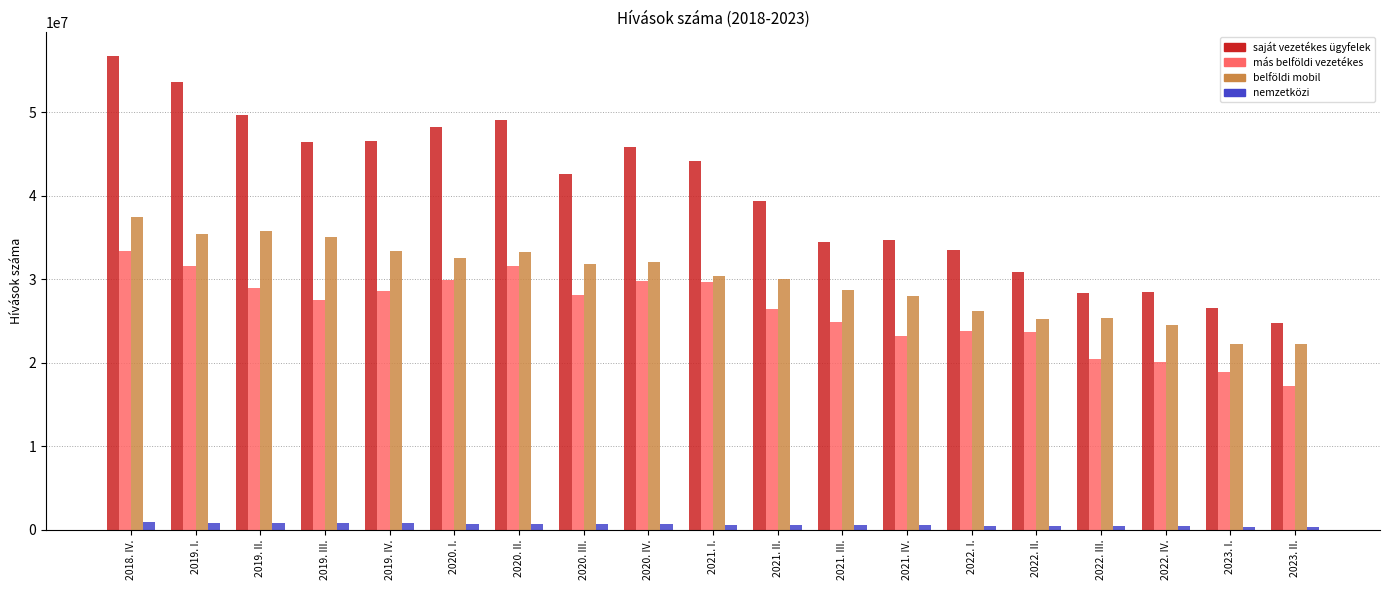

What is the highest value of the nemzetközi series?

950956